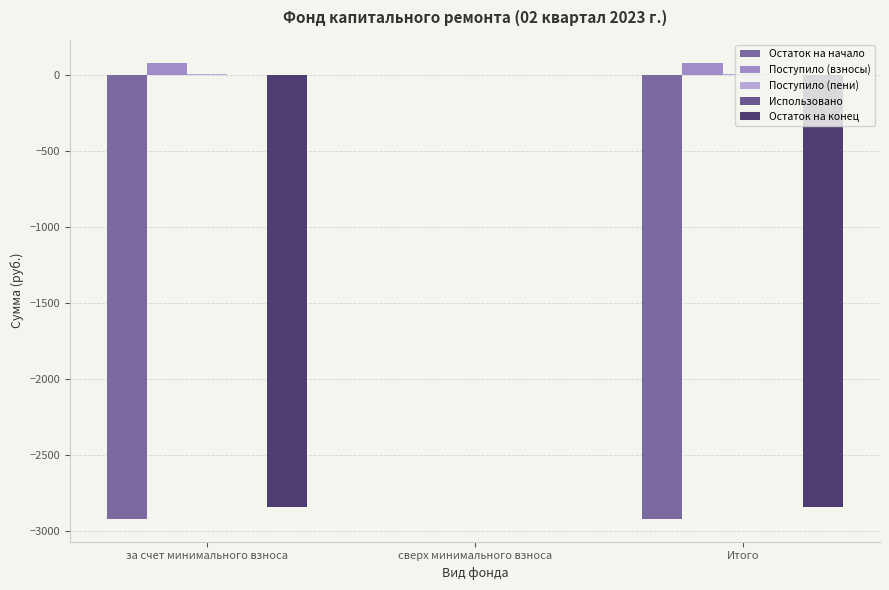

What is the sum of the Поступило (взносы) values at за счет минимального взноса and Итого?

157.1